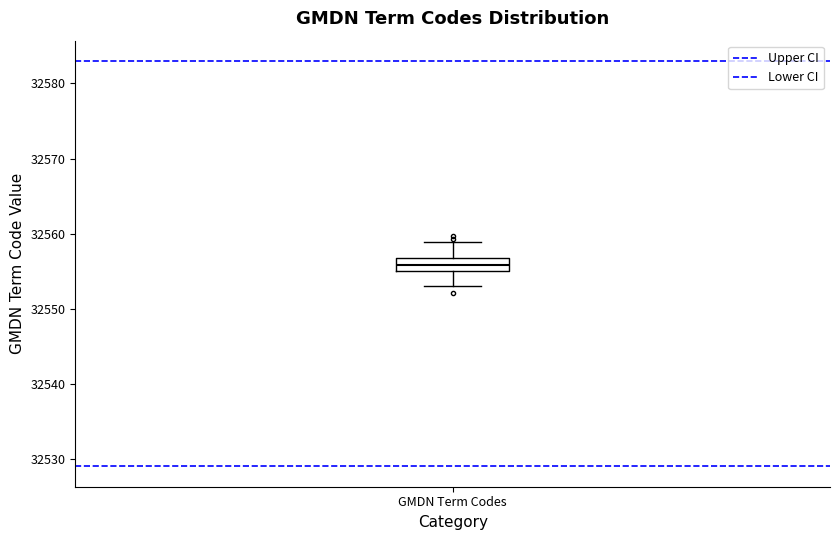

Where does the lower whisker of the box for GMDN Term Codes end on the y-axis? The values are not printed on the chart, so give them approximately, as read against the axis.

32553